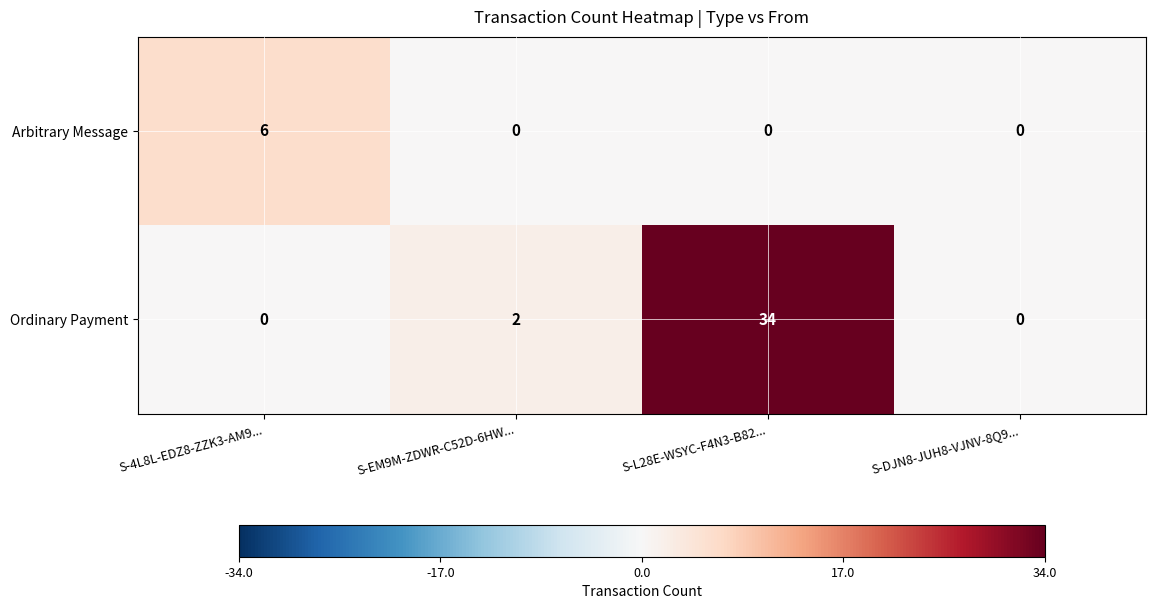

How many values in Arbitrary Message are above zero?

1